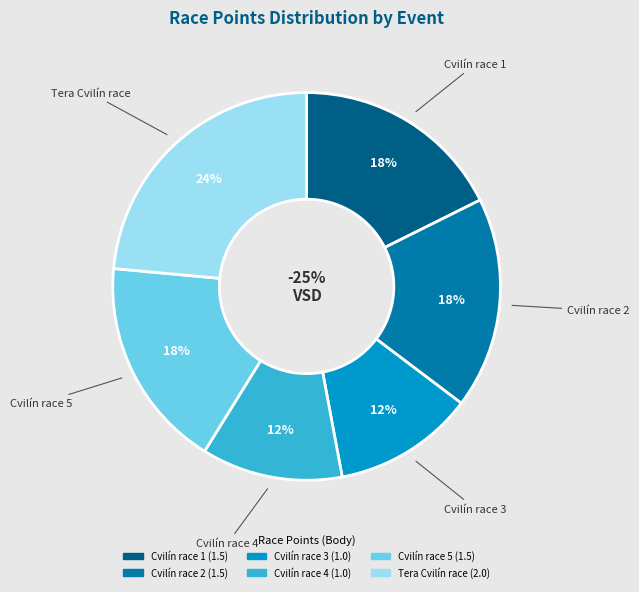

Which slice is the smallest?

Cvilín race 3